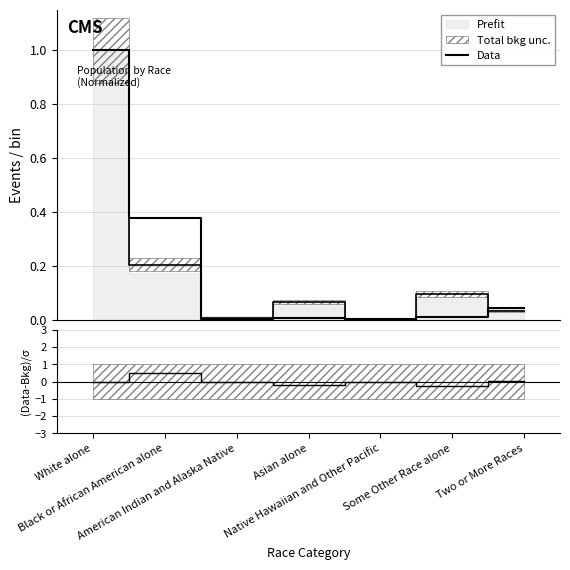

How many categories are shown in the chart?

7